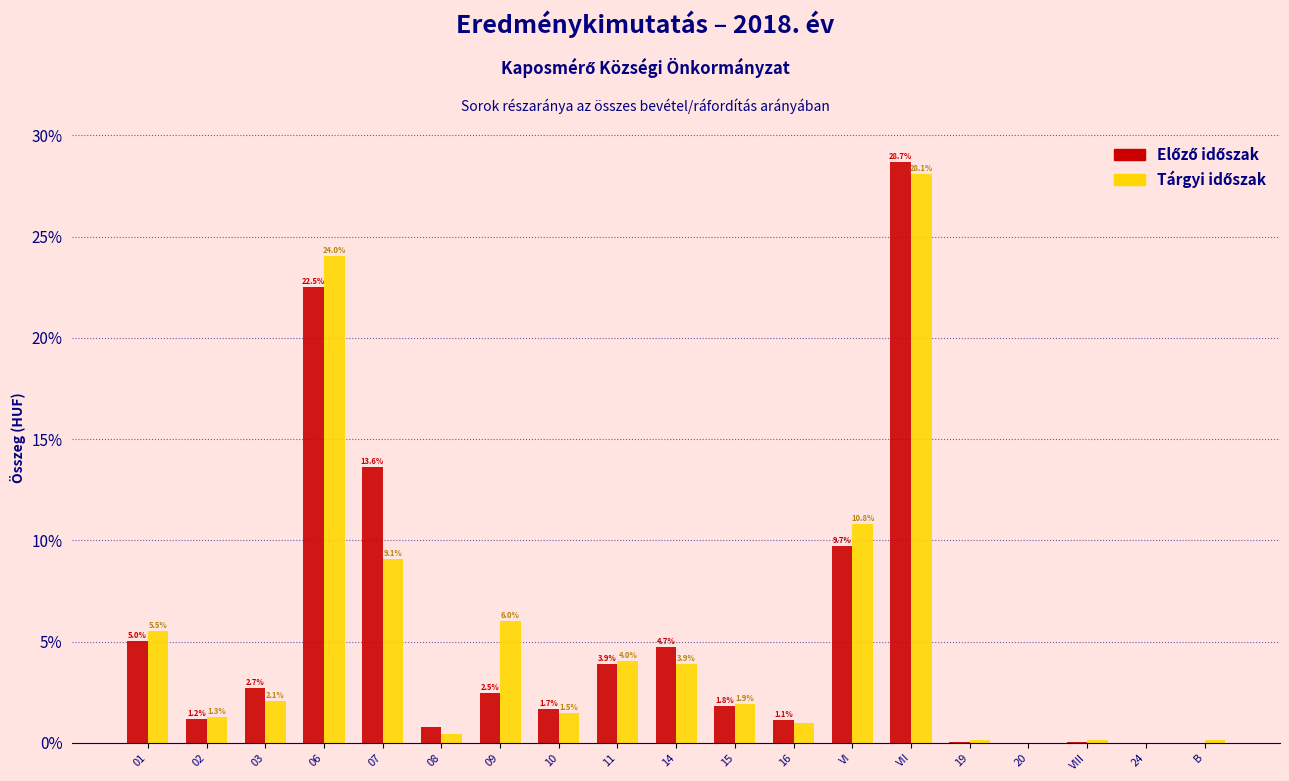

At which category is the sum across all series the highest?

VII